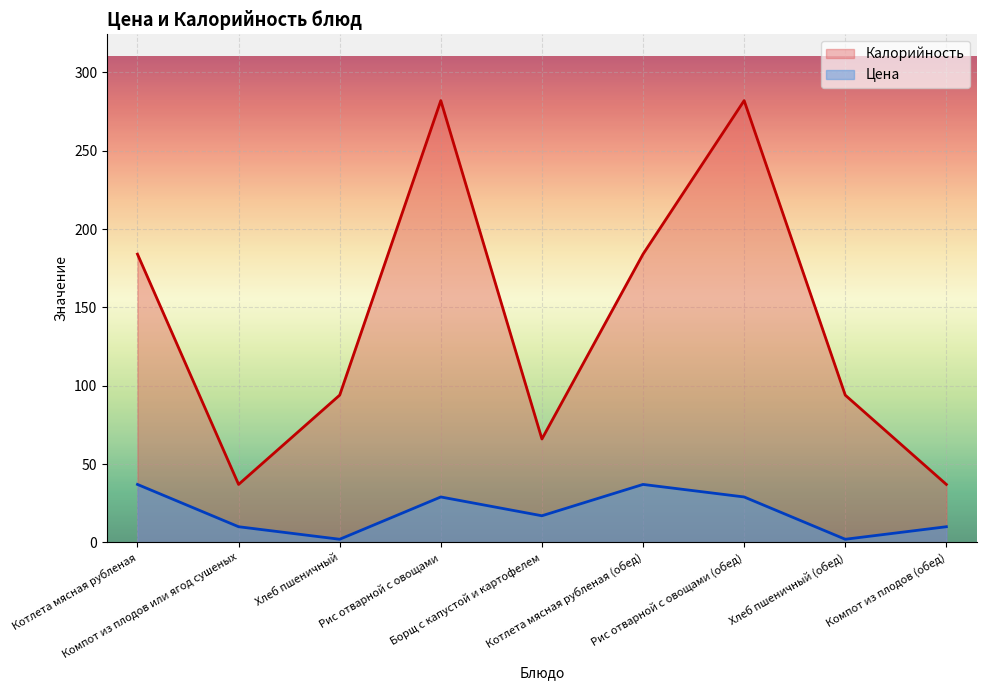

What is the sum of all Цена values?

173